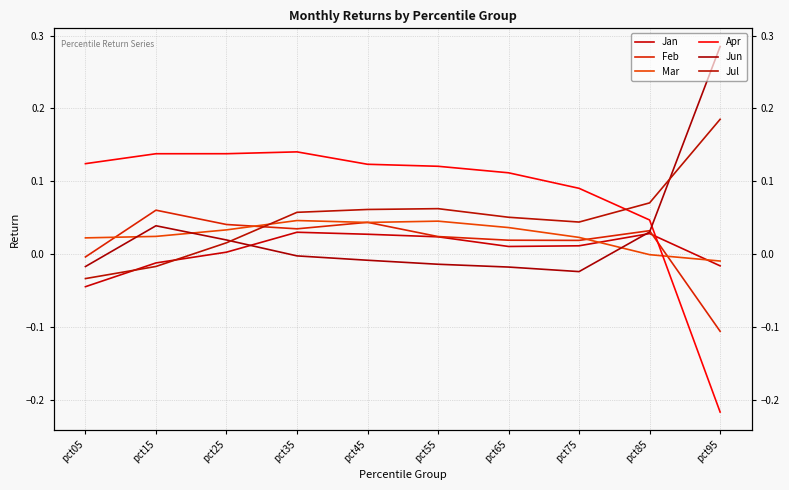

Reading left to right, list all the values displayed in this chart.

Jan: -0.0	-0.0	0.0	0.0	0.0	0.0	0.0	0.0	0.0	-0.0
Feb: -0.0	0.1	0.0	0.0	0.0	0.0	0.0	0.0	0.0	-0.1
Mar: 0.0	0.0	0.0	0.0	0.0	0.0	0.0	0.0	-0.0	-0.0
Apr: 0.1	0.1	0.1	0.1	0.1	0.1	0.1	0.1	0.0	-0.2
Jun: -0.0	0.0	0.0	-0.0	-0.0	-0.0	-0.0	-0.0	0.0	0.3
Jul: -0.0	-0.0	0.0	0.1	0.1	0.1	0.1	0.0	0.1	0.2